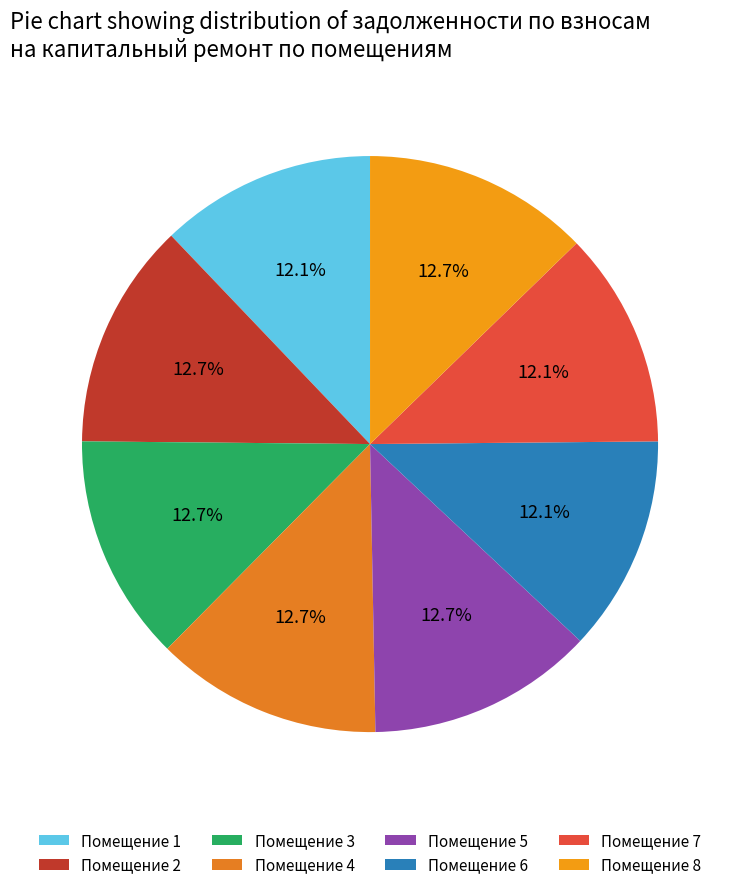

Rank the categories by value from lowest to highest.

1, 6, 7, 2, 3, 4, 5, 8